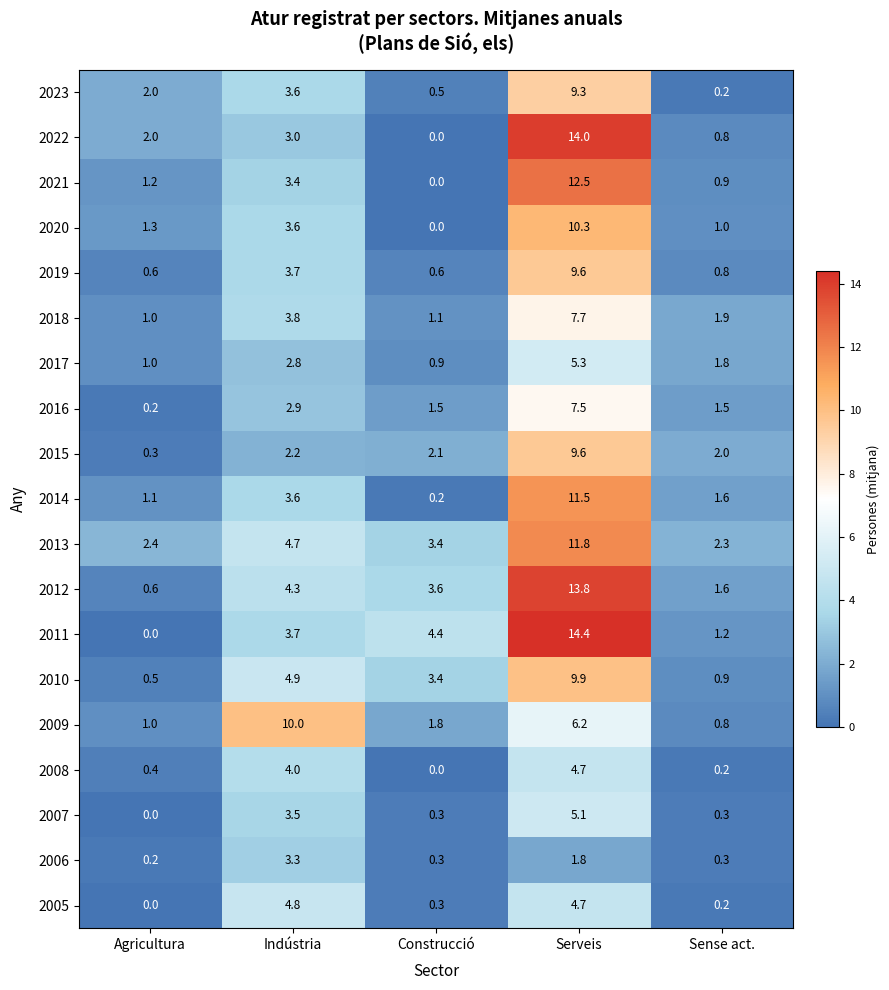

Which series has the widest spread of values?

2011